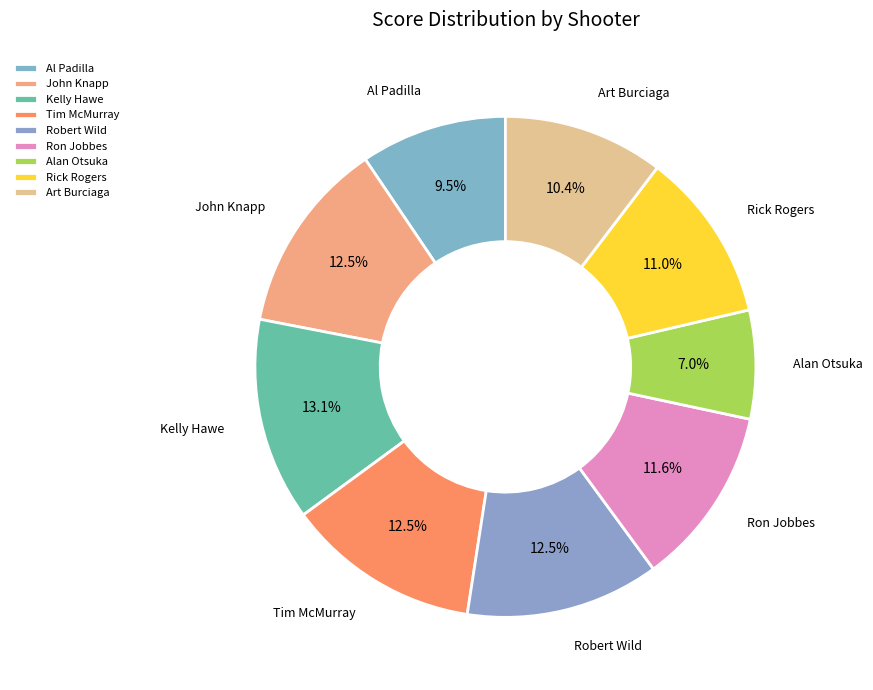

Is there any slice that represents more than half of the pie?

No